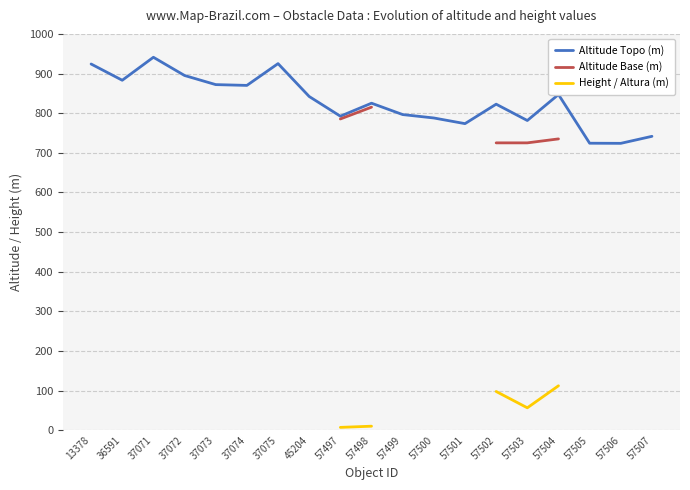

The value of Altitude Topo (m) at 57505 is 724.1. True or false?

True